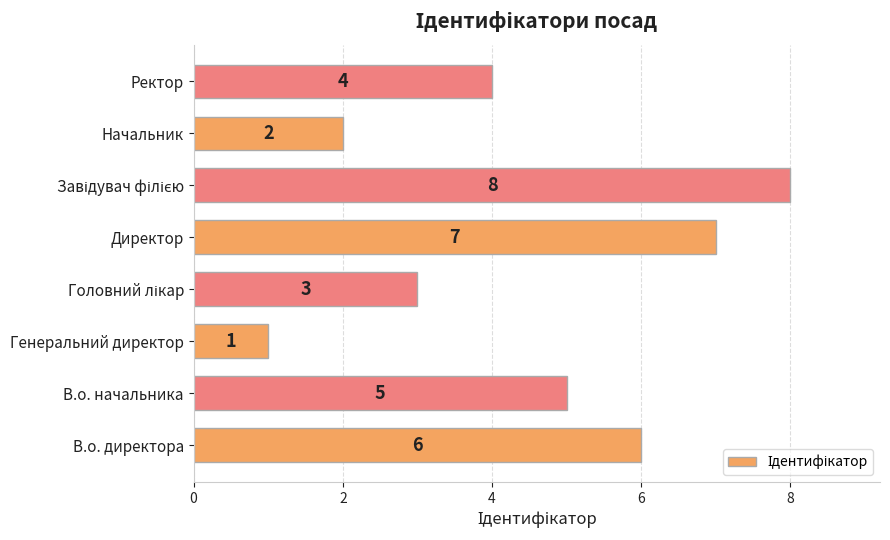

At which label is the value closest to 4?

Ректор